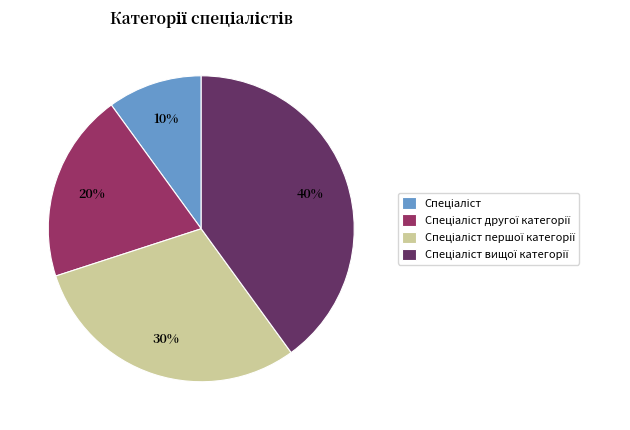

To the nearest percent, what is the average slice percentage?

25%